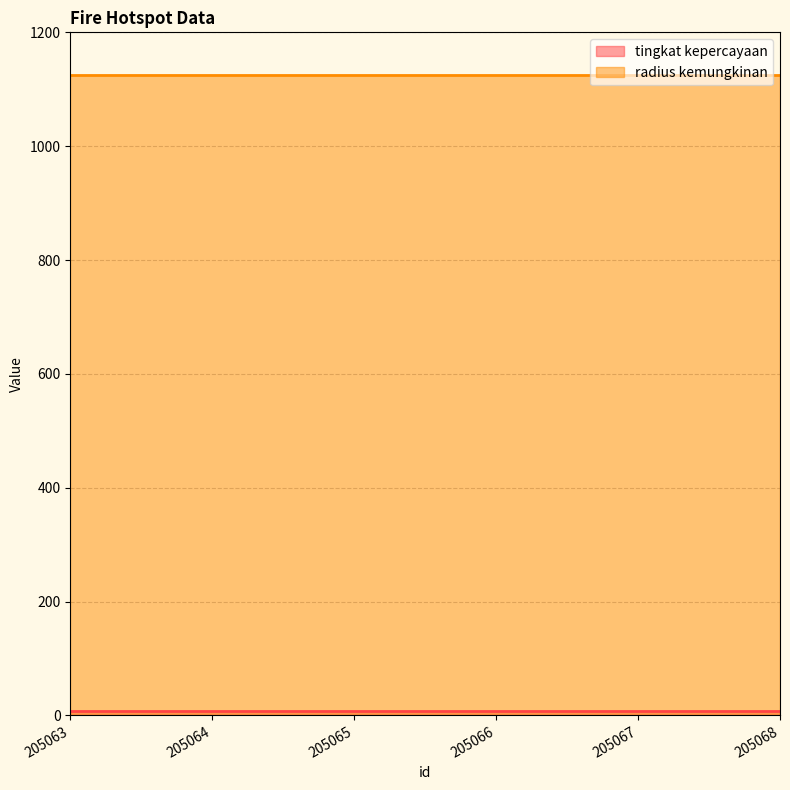

Which series has the largest total across all categories?

radius kemungkinan